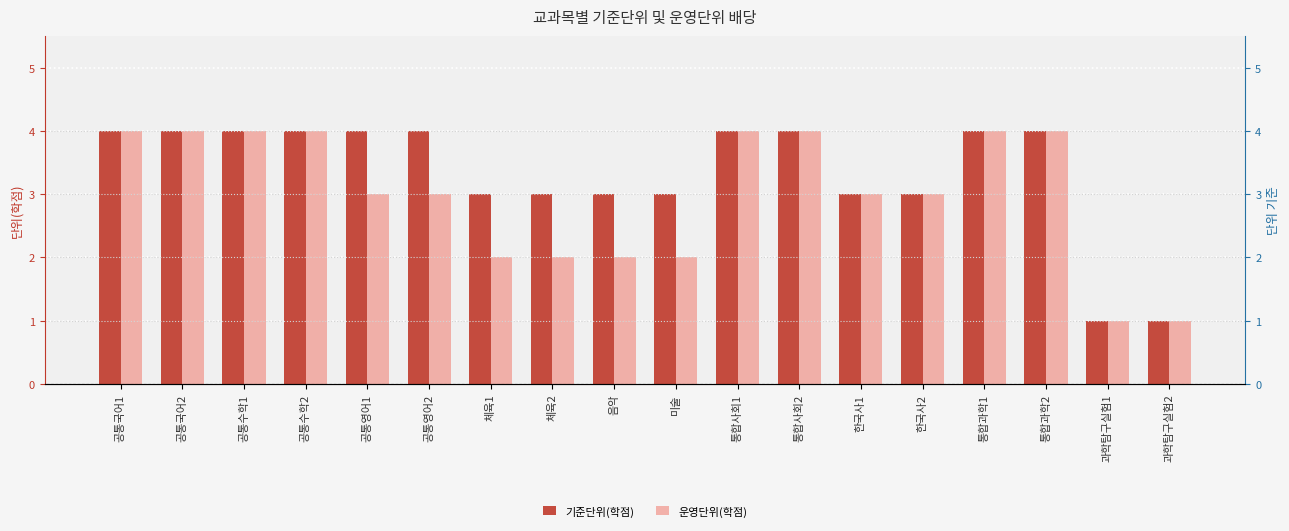

What are all the series names shown in the legend?

기준단위(학점), 운영단위(학점)